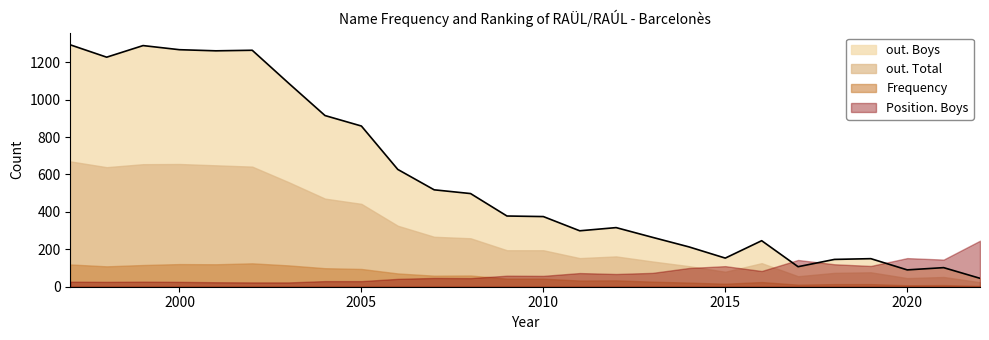

The value of out. Total at 2010 is 195. True or false?

True